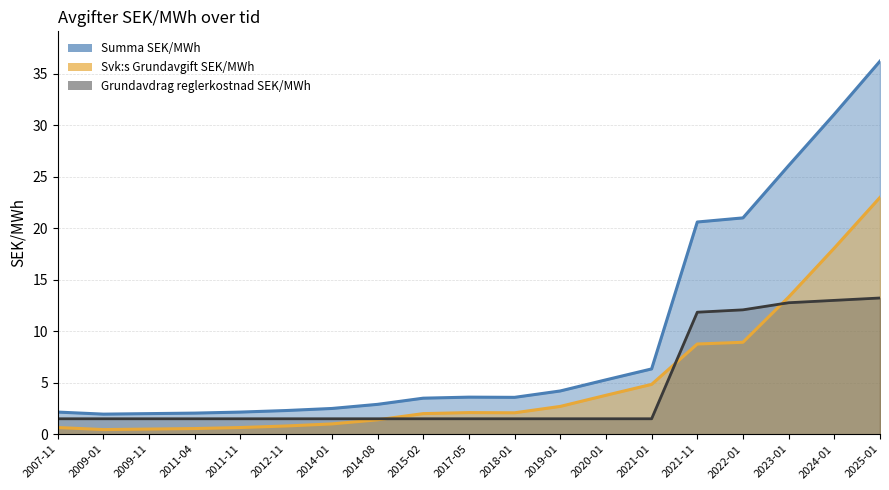

Which series has the largest range (max minus min)?

Summa SEK/MWh